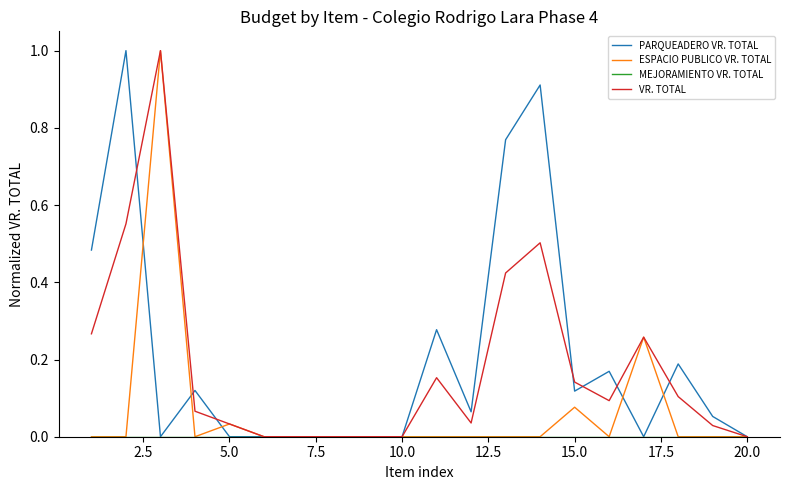

What is the greatest value displayed?

1.0